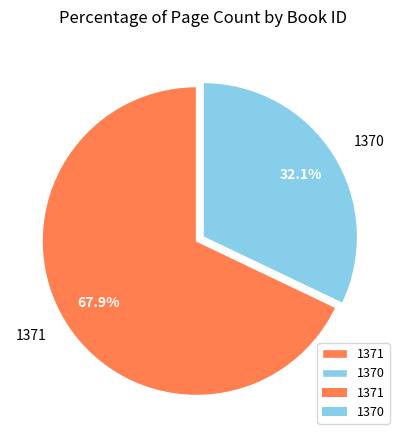

What percentage is the 1371 slice, to the nearest percent?

68%